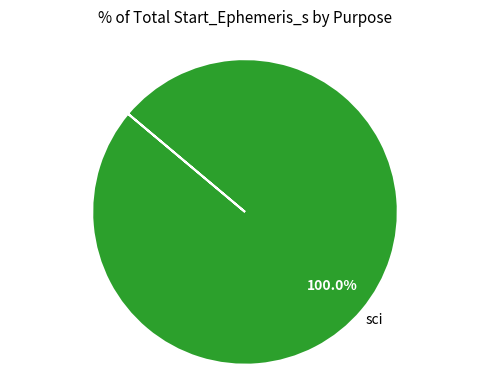

How many slices are in this pie chart?

1